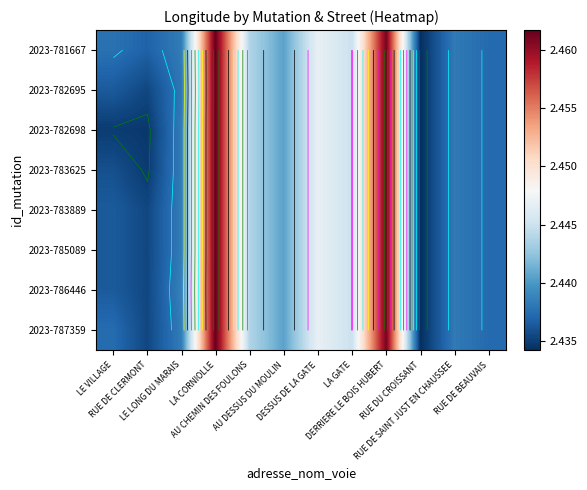

Which series has the largest range (max minus min)?

2023-781667